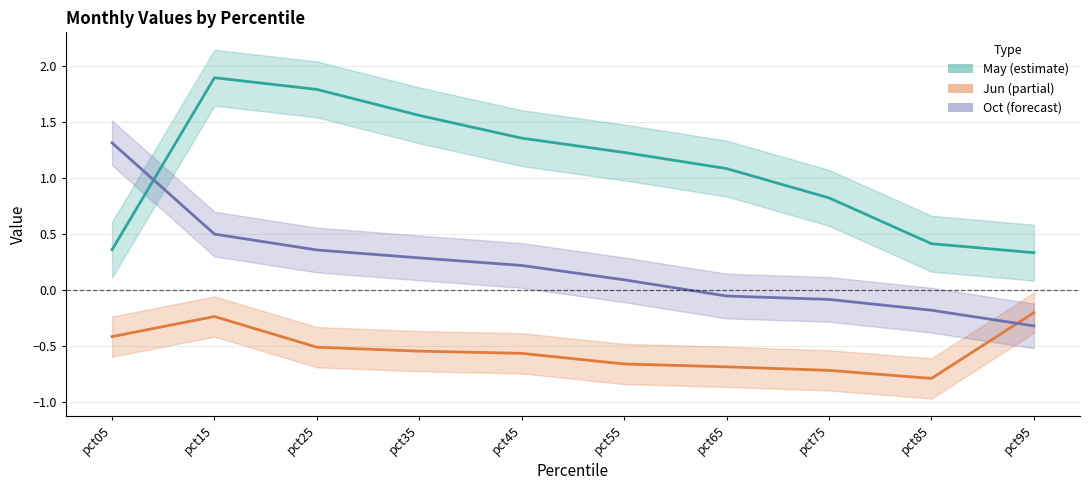

What is the smallest value displayed?

-0.8